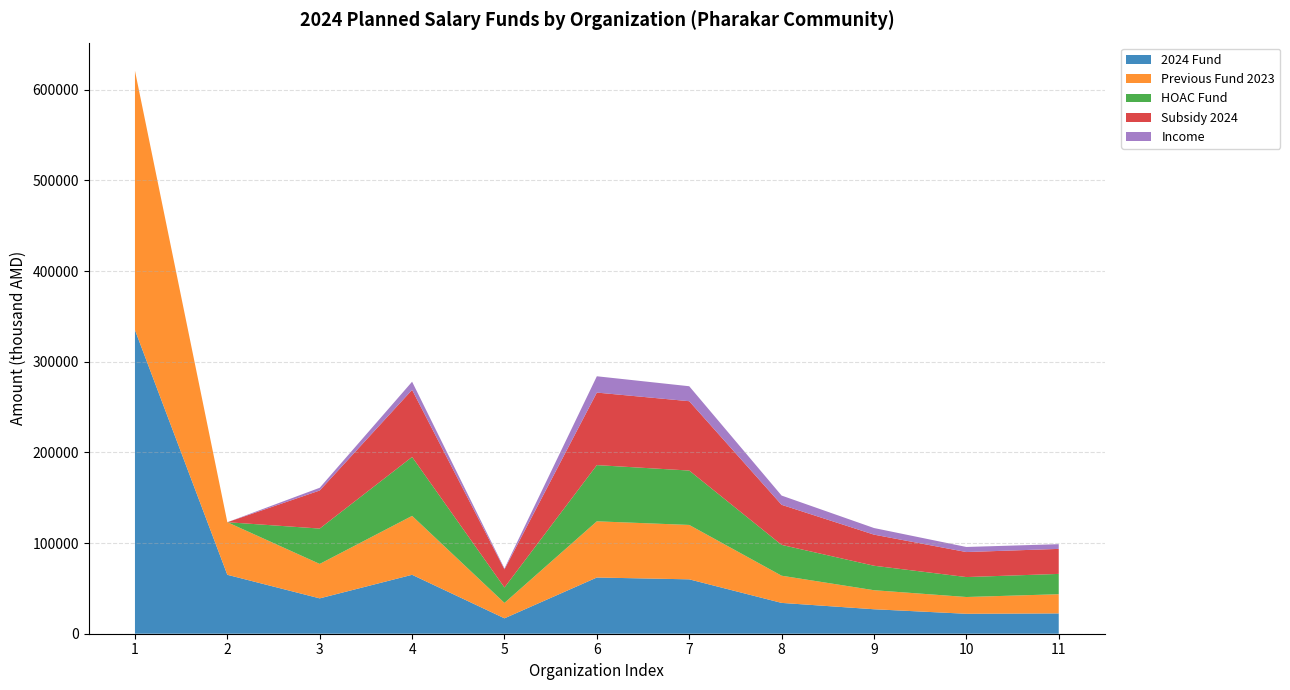

Reading left to right, transcribe all the data shown in this chart.

2024 Fund: 335000	65000	39000	65000	17000	62000	60000	34000	27000	22000	22400
Previous Fund 2023: 286000	58000	38000	65000	17000	62000	60000	30000	21000	18500	21180
HOAC Fund: 0	0	39000	65000	17000	62000	60000	34000	27000	22000	22400
Subsidy 2024: 0	0	42000	74000	20000	80000	76500	44200	34300	27600	27600
Income: 0	0	3000	9000	1000	18000	16500	10200	7300	5600	5200